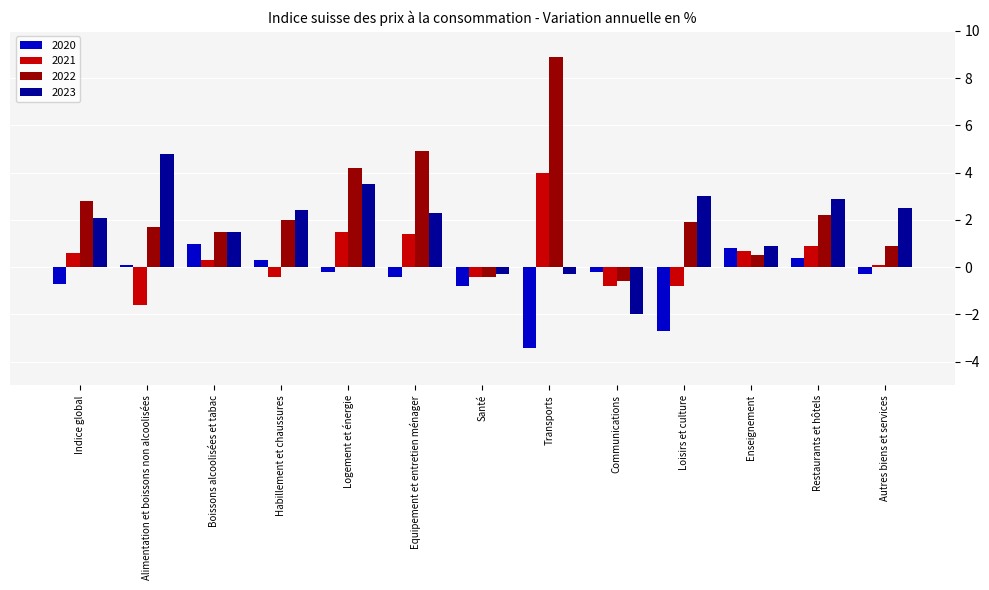

What is the maximum value shown in the chart?

8.9